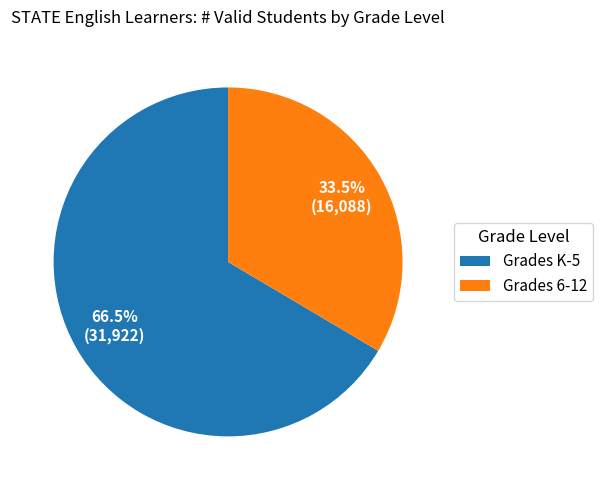

What is the smallest slice in the pie chart?

Grades 6-12